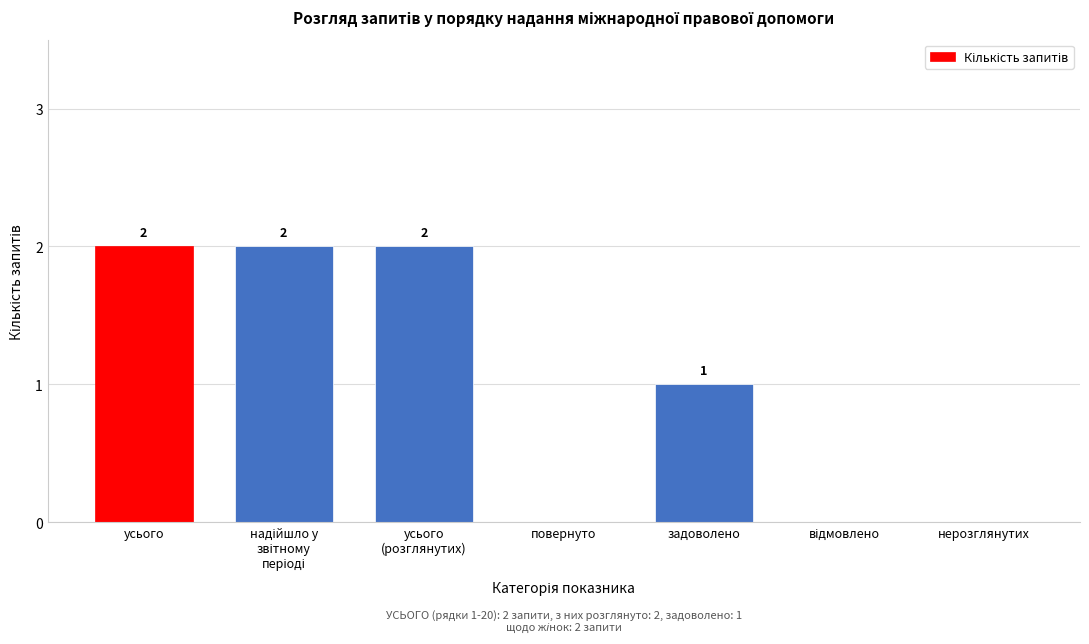

Where is the data nearest to the value 1?

задоволено